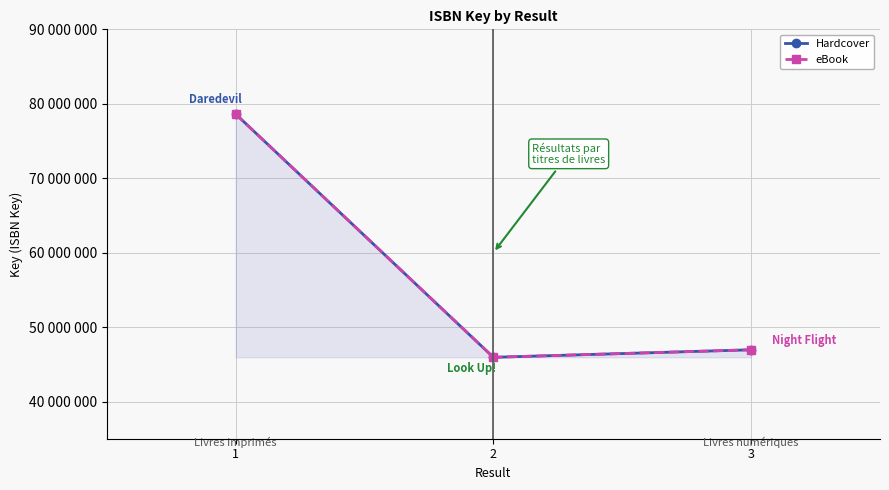

The value of eBook at 2 is 45938022. True or false?

True